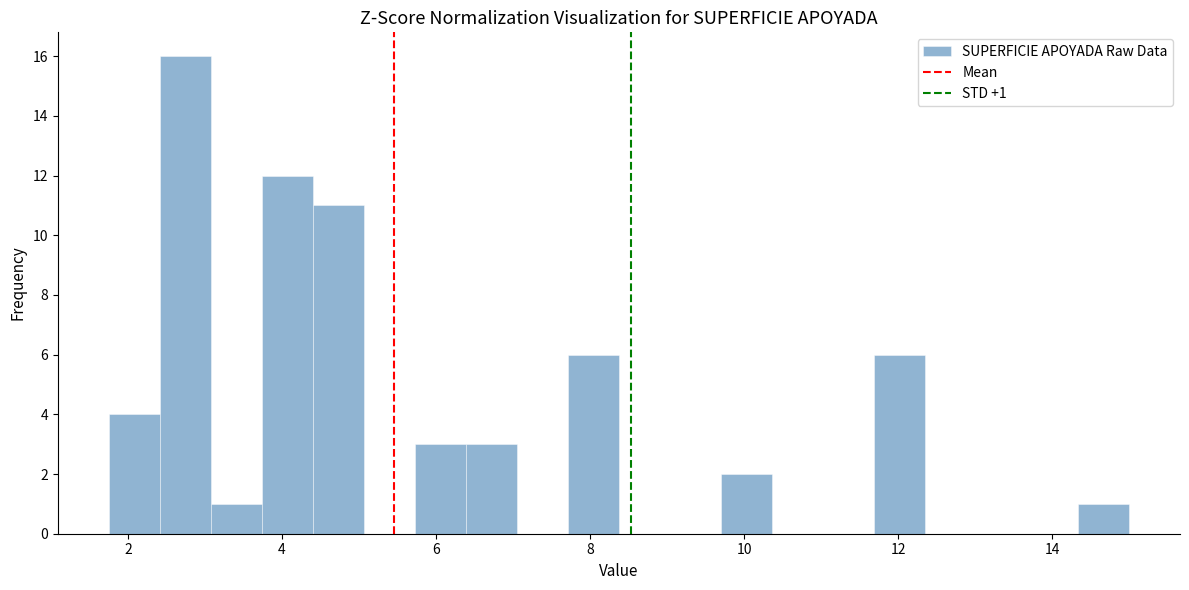

Around what value on the x-axis is the tallest bar? Give the approximate position of its centre, as read against the axis.

2.8